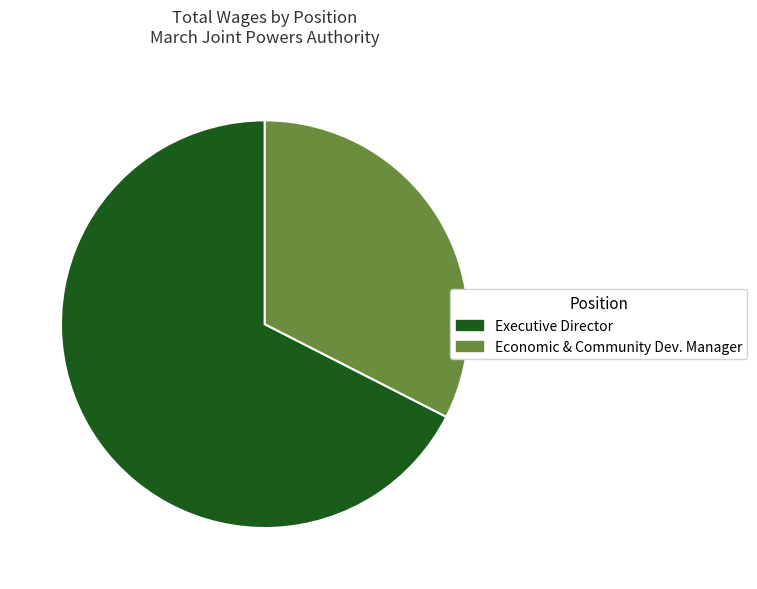

Approximately how many times larger is the value at Economic & Community Dev. Manager compared to Executive Director?

0.5